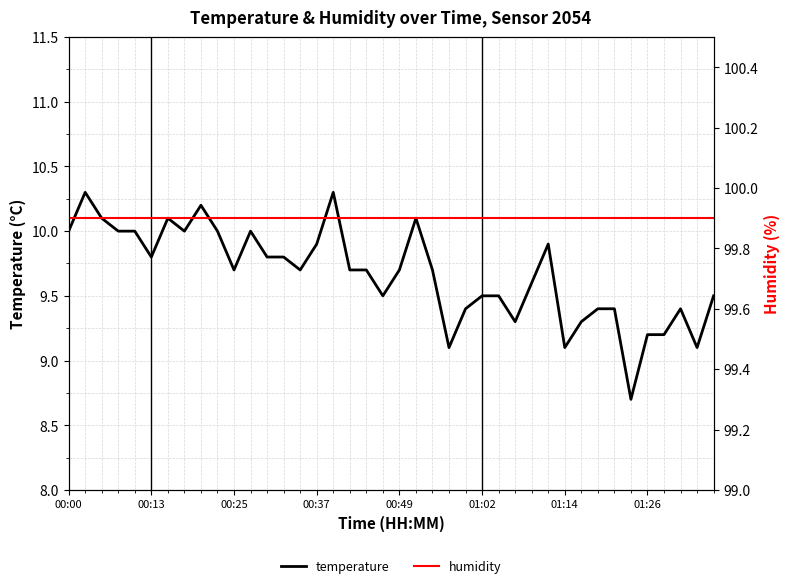

What is the value of the humidity point at the 35th from the left?

99.9